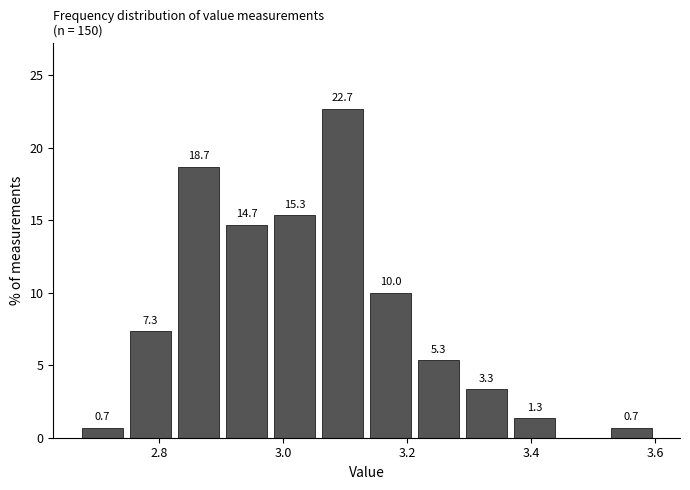

Around what value on the x-axis is the tallest bar? Give the approximate position of its centre, as read against the axis.

3.10